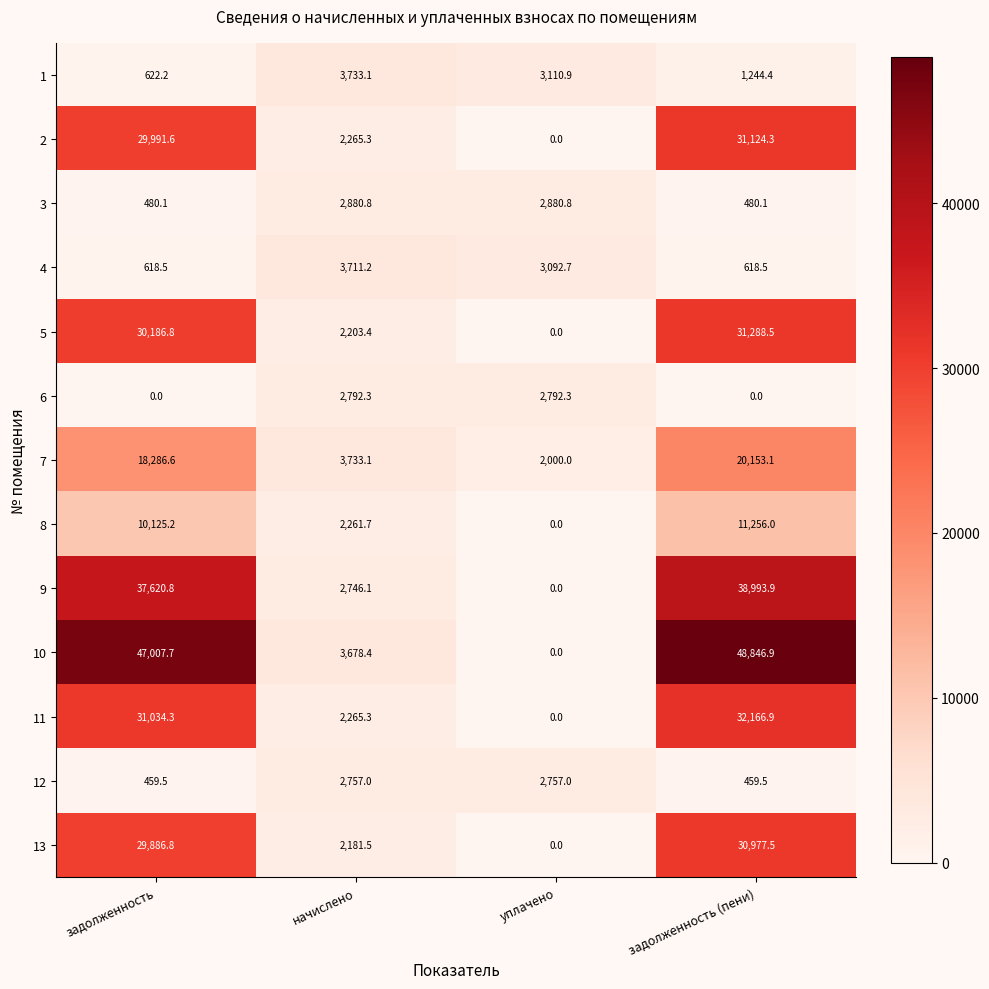

Is the value of 3 at начислено greater than the value of 5 at уплачено?

Yes